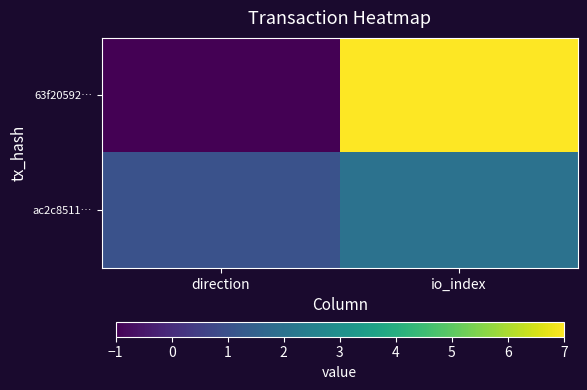

Between direction and io_index, which series saw the biggest shift?

63f20592…